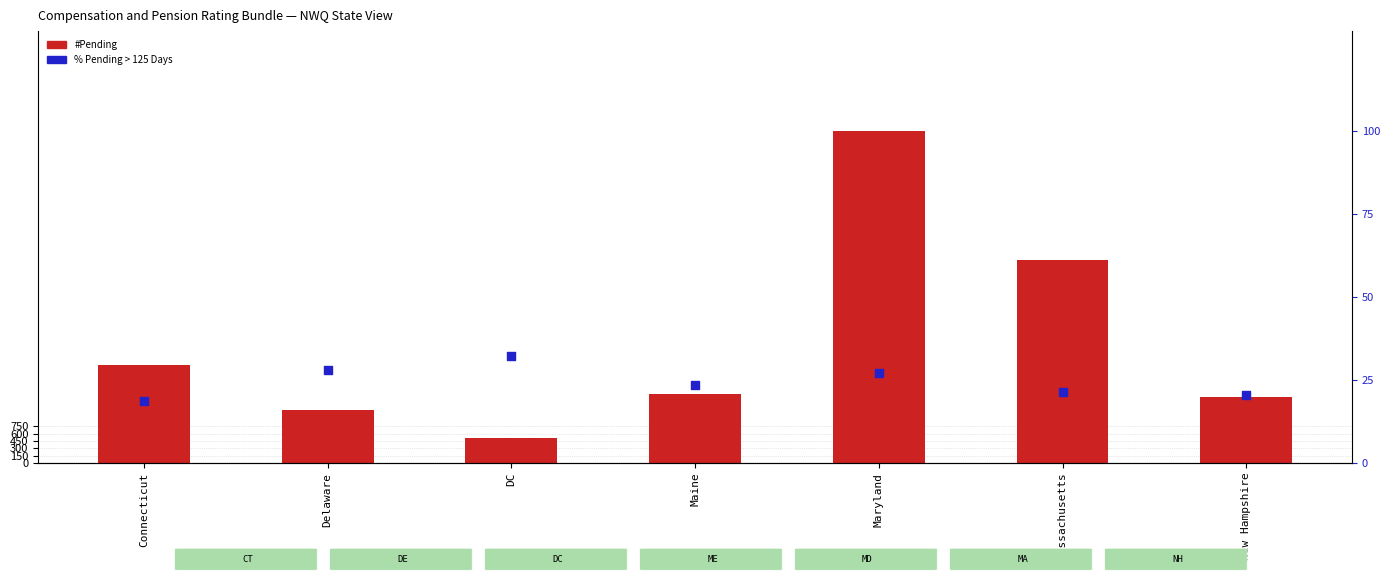

Which series has the largest Y range (max minus min)?

#Pending